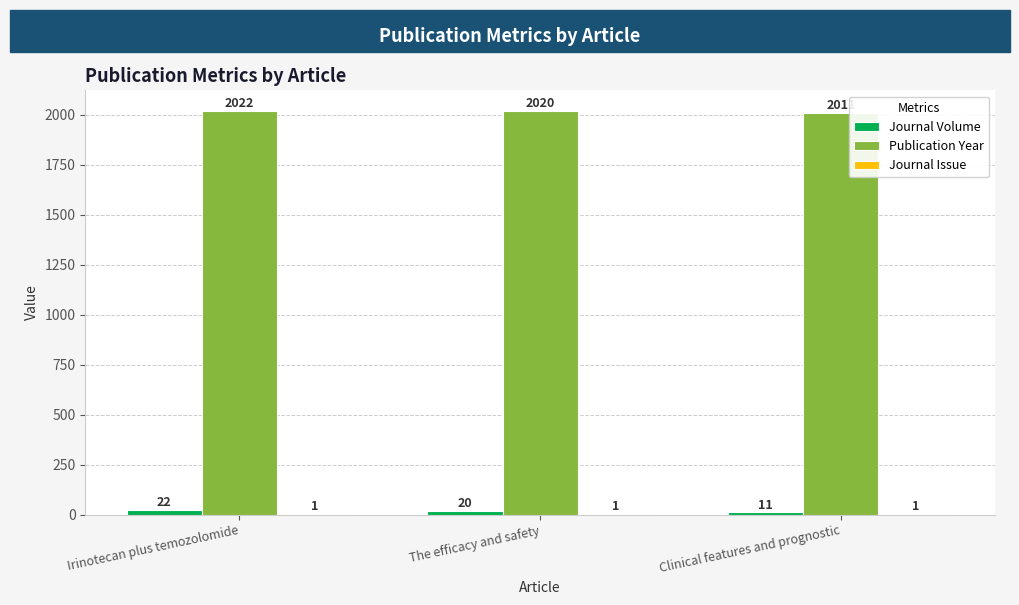

What is the total value across all series at Irinotecan plus temozolomide?

2045